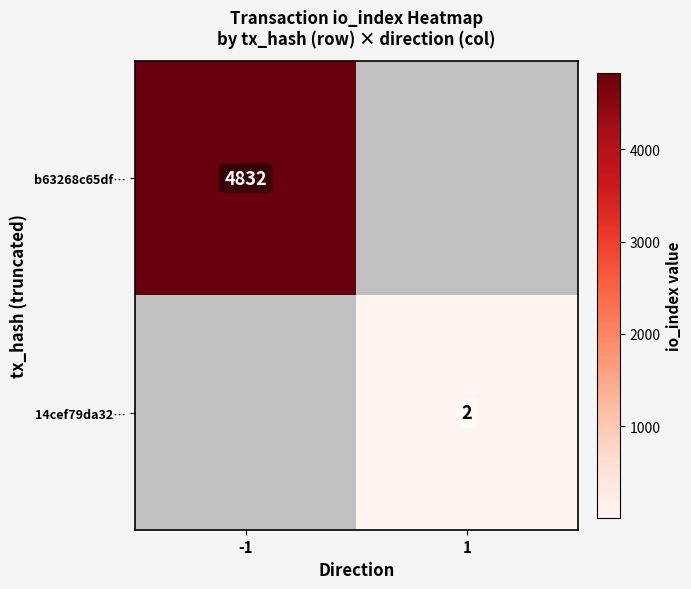

Is it true that b63268c65df… equals 8286.7 at -1?

False